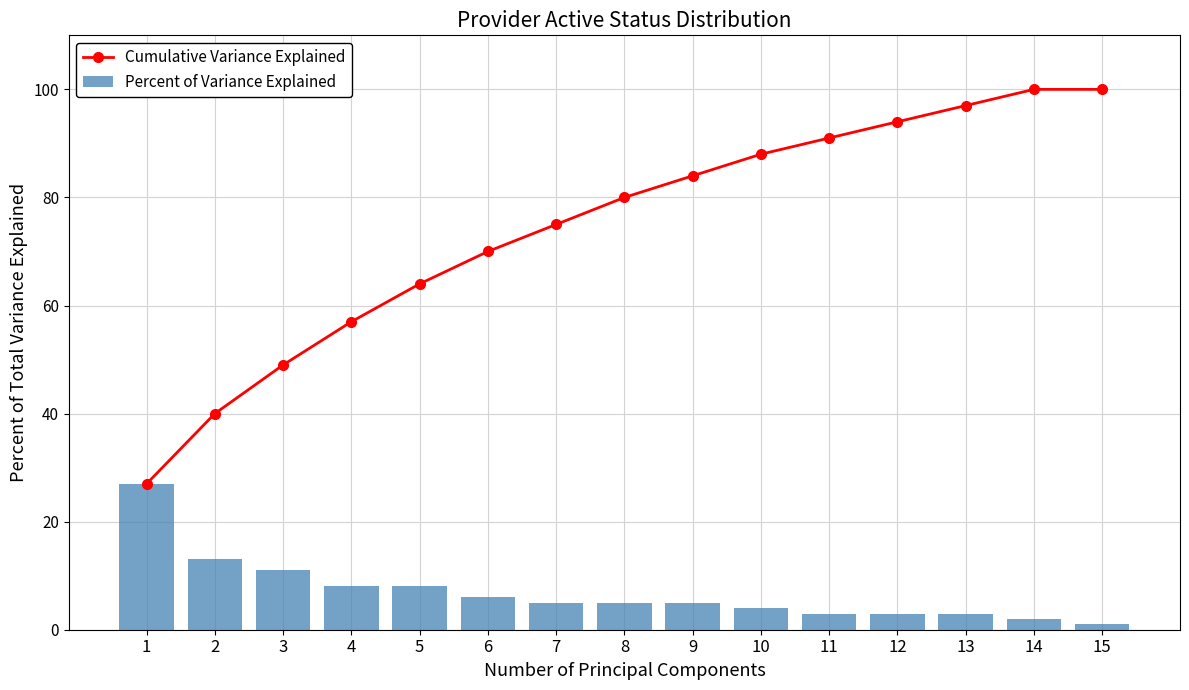

Is the value of Percent of Variance Explained at 1 greater than the value of Cumulative Variance Explained at 4?

No